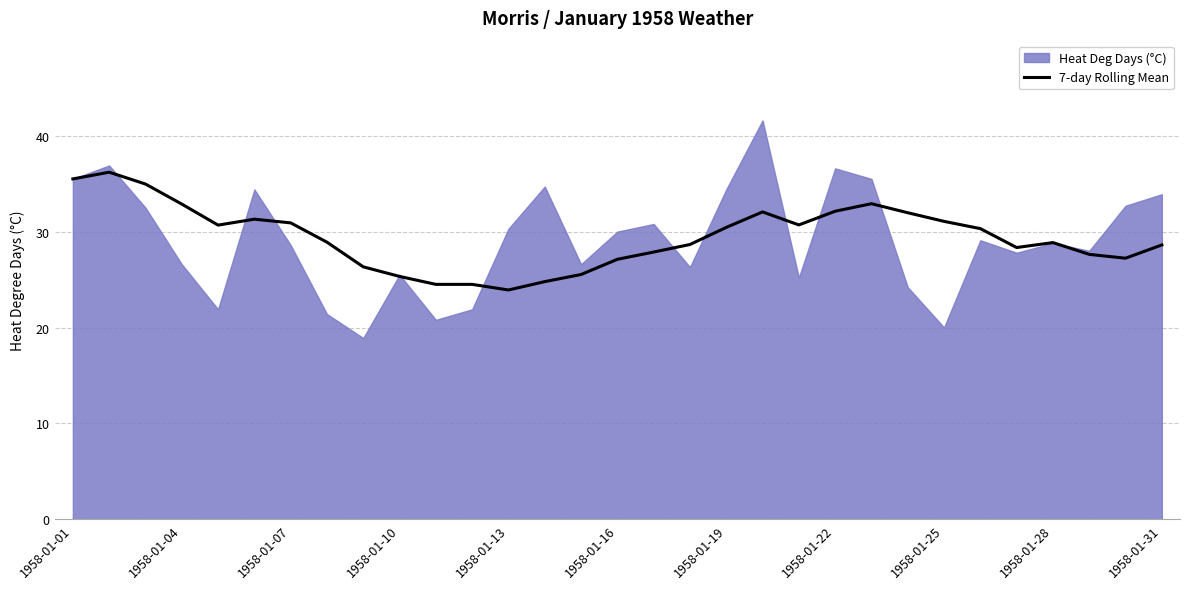

The value of 7-day Rolling Mean at 1958-01-13 is 23.9. True or false?

True